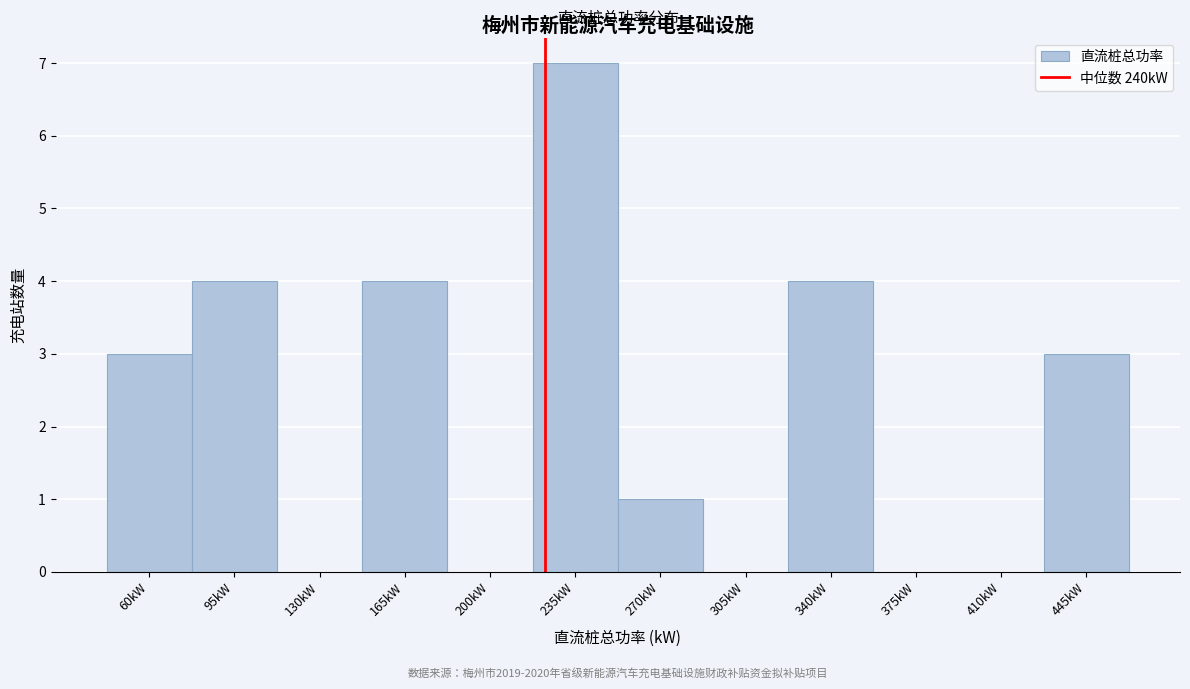

Reading left to right, extract all data points from this chart.

60kW=3	95kW=4	130kW=0	165kW=4	200kW=0	235kW=7	270kW=1	305kW=0	340kW=4	375kW=0	410kW=0	445kW=3